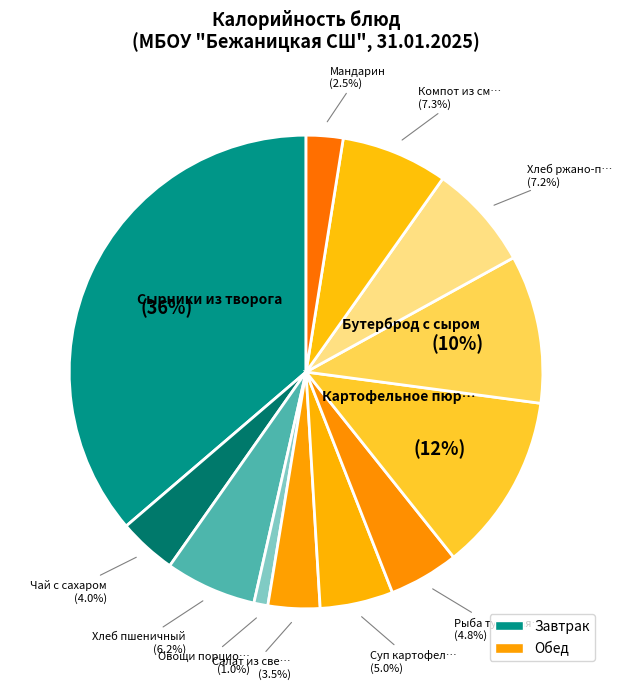

How many slices are in this pie chart?

12